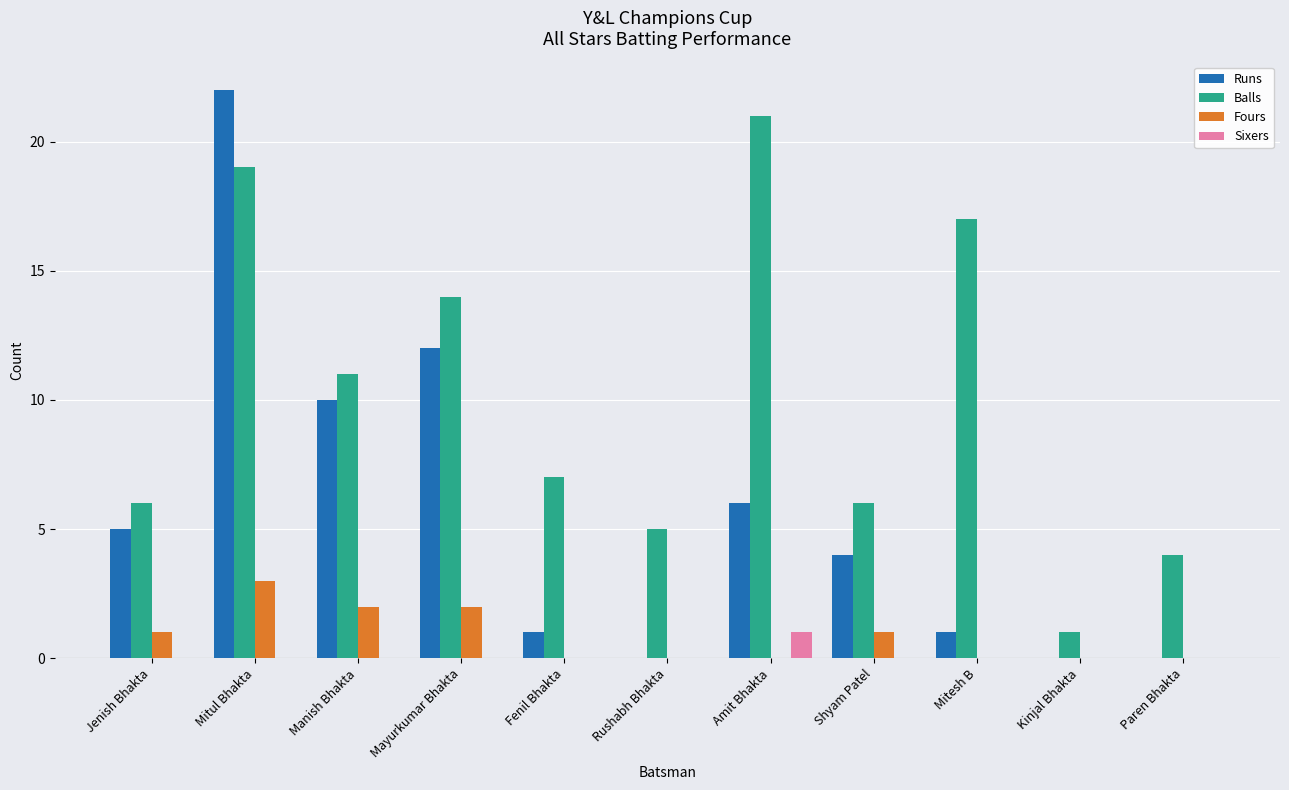

Which series has the widest spread of values?

Runs